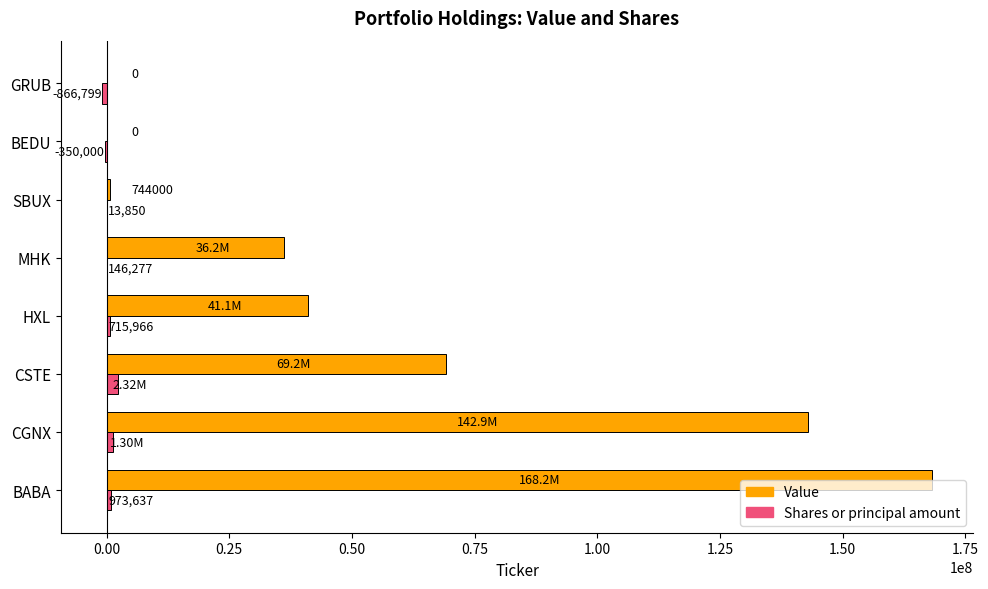

What are all the series names shown in the legend?

Value, Shares or principal amount